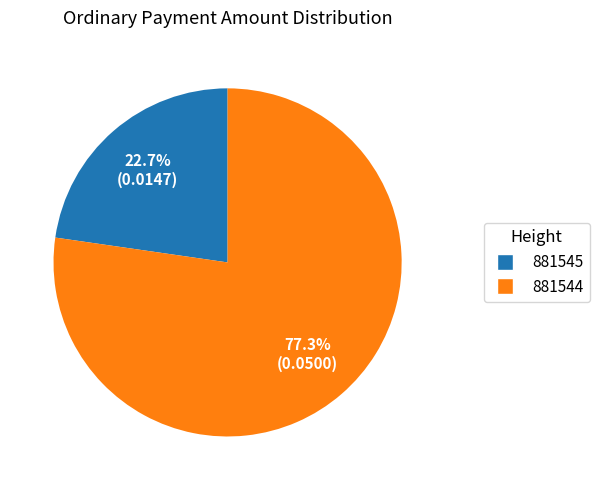

What percentage is the 881544 slice, to the nearest percent?

77%